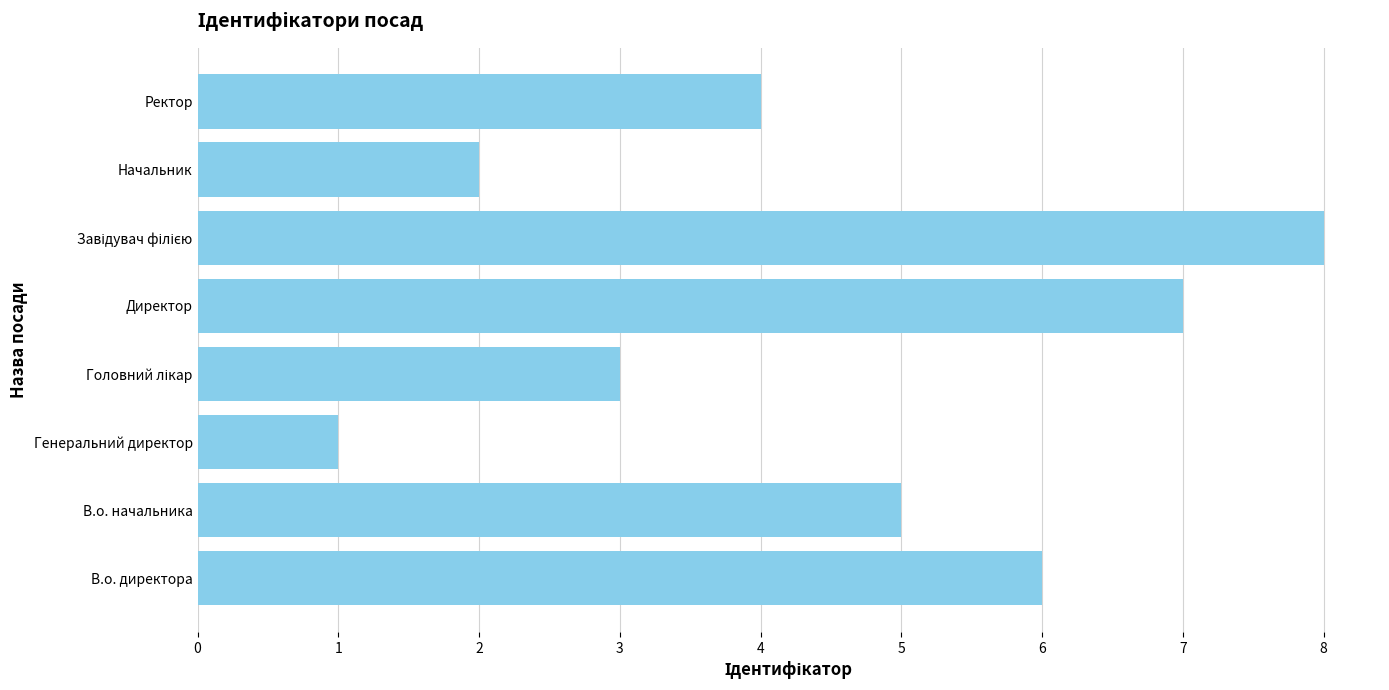

Does the chart contain stacked bars?

No